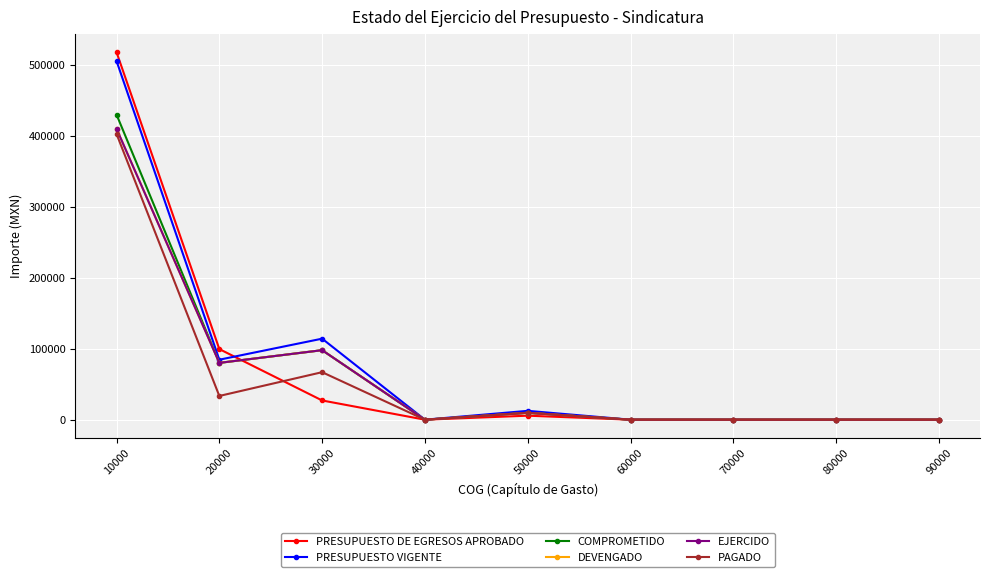

At which label does EJERCIDO reach its peak?

10000